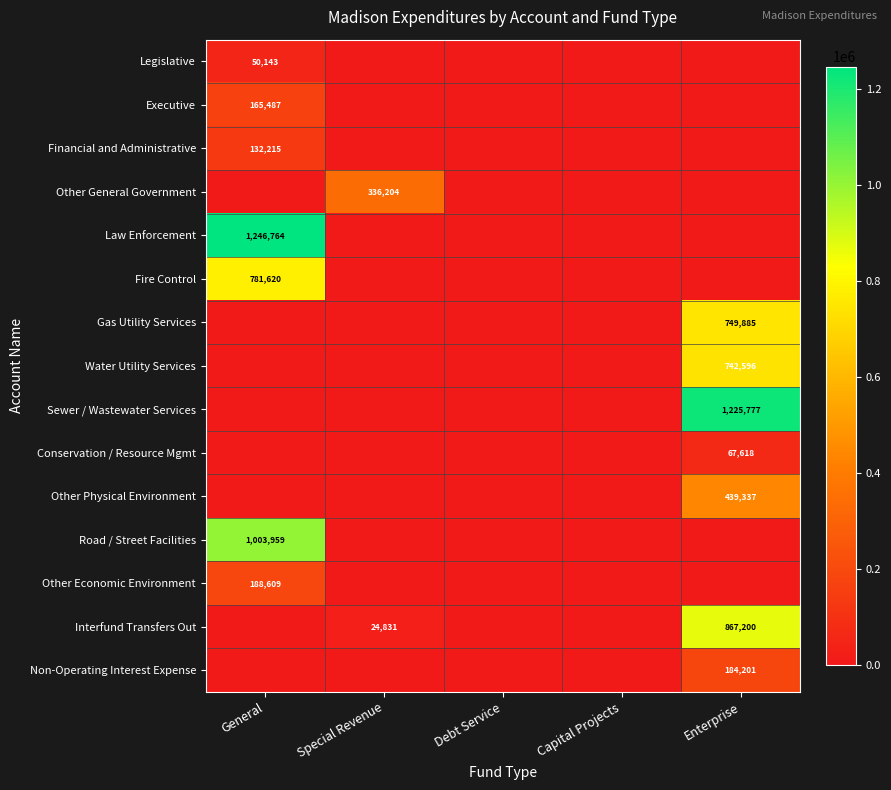

What is the sum of all Other General Government values?

336204